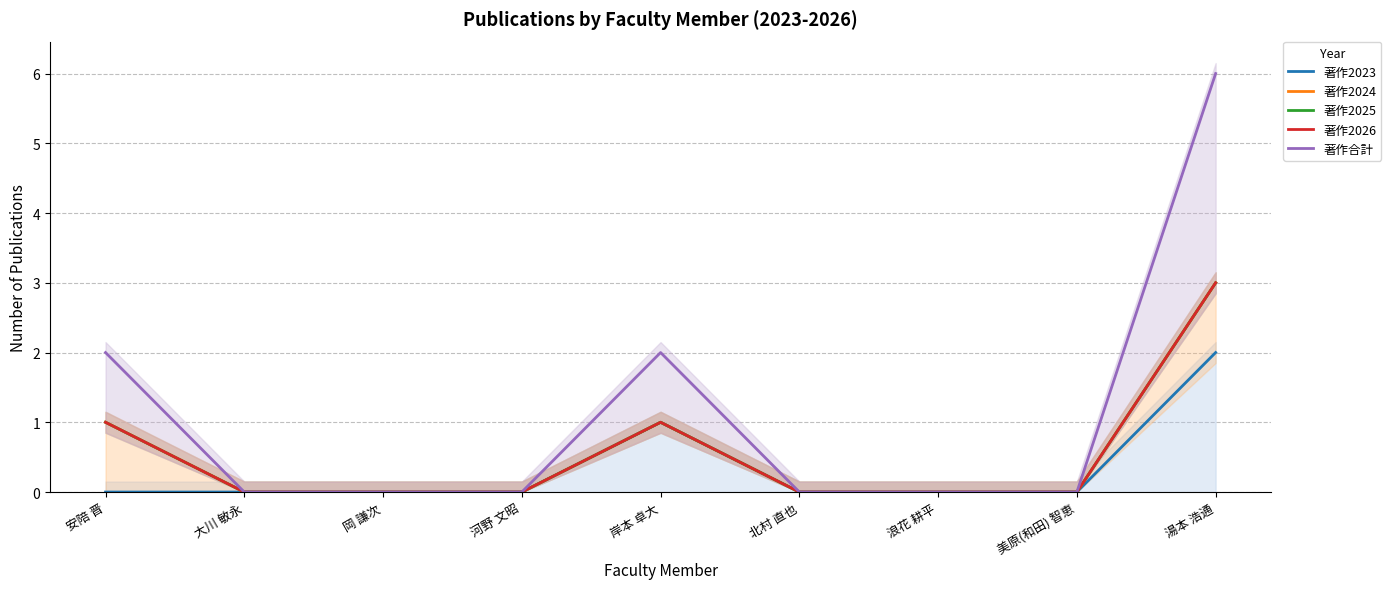

Reading right to left, what are all the values shown in this chart?

著作2023: 2	0	0	0	1	0	0	0	0
著作2024: 3	0	0	0	1	0	0	0	1
著作2025: 3	0	0	0	1	0	0	0	1
著作2026: 3	0	0	0	1	0	0	0	1
著作合計: 6	0	0	0	2	0	0	0	2